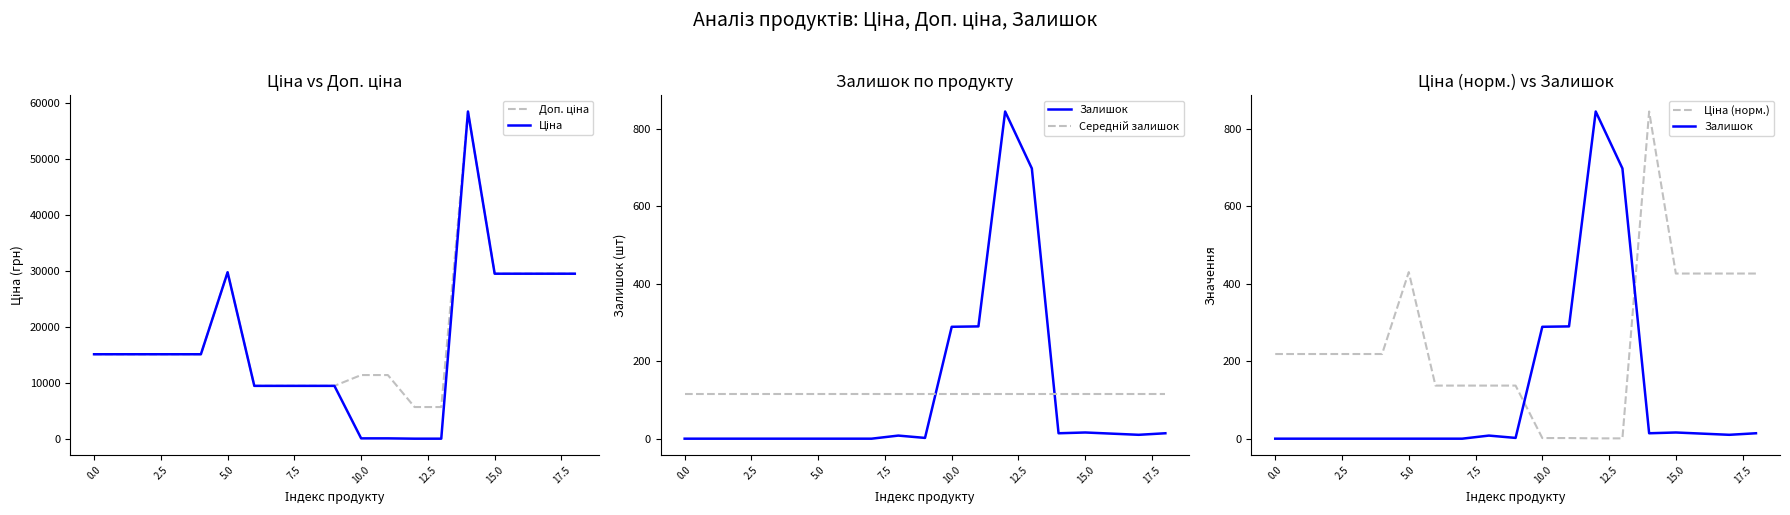

What is the label of the 9th point from the right?

10